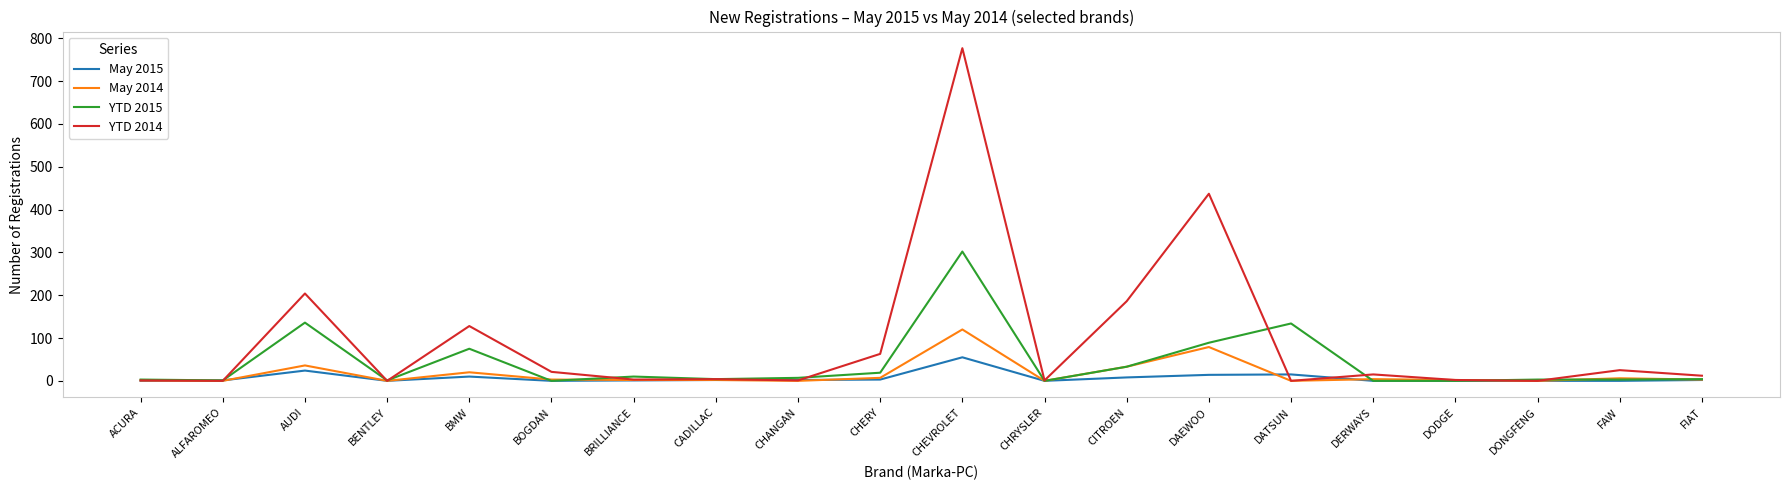

The value of YTD 2015 at AUDI is 136. True or false?

True